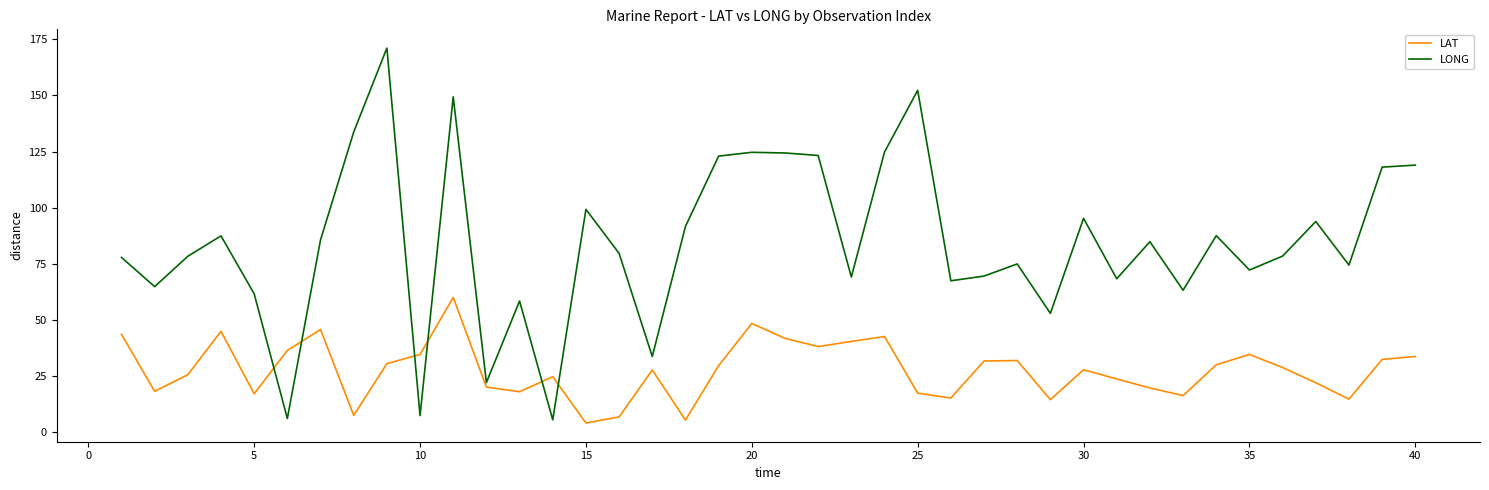

What are all the series names shown in the legend?

LAT, LONG